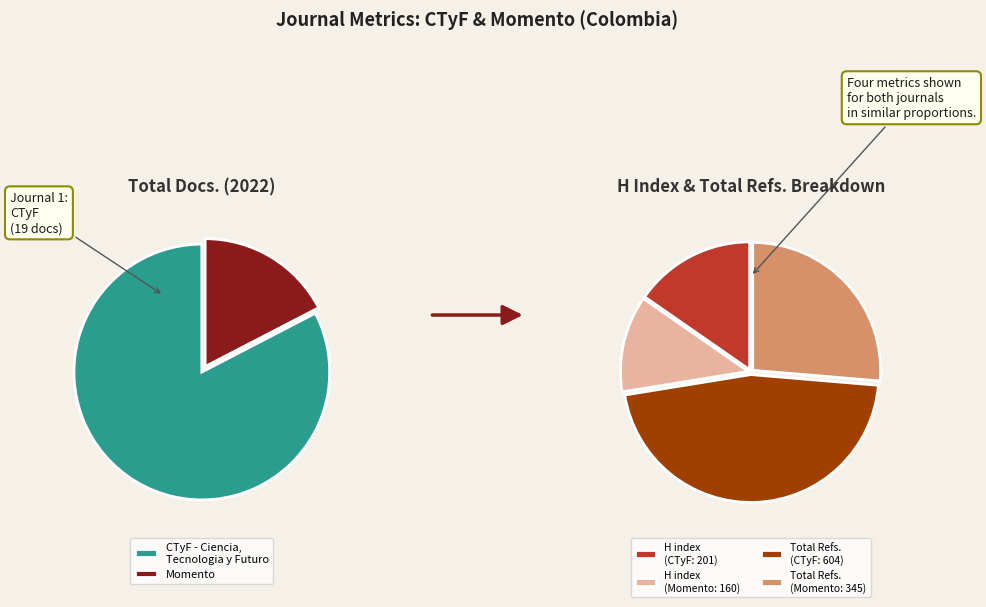

What is the smallest slice in the pie chart?

Momento